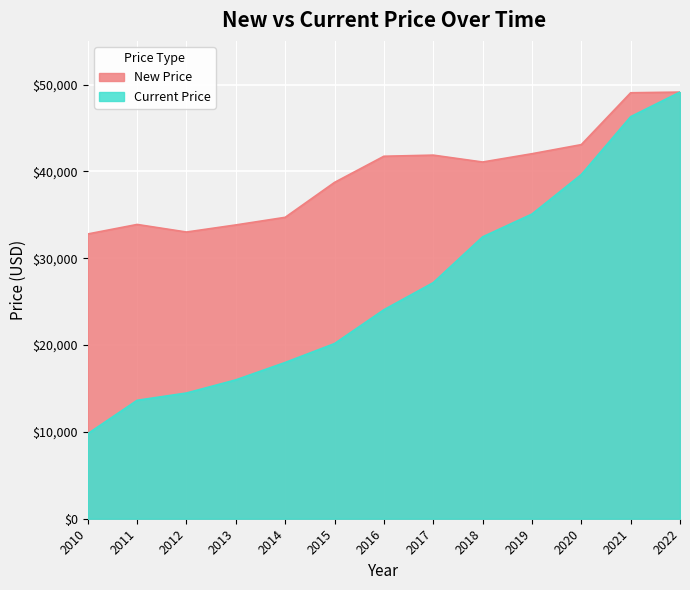

What is the difference between the highest and lowest values at 2016?

17676